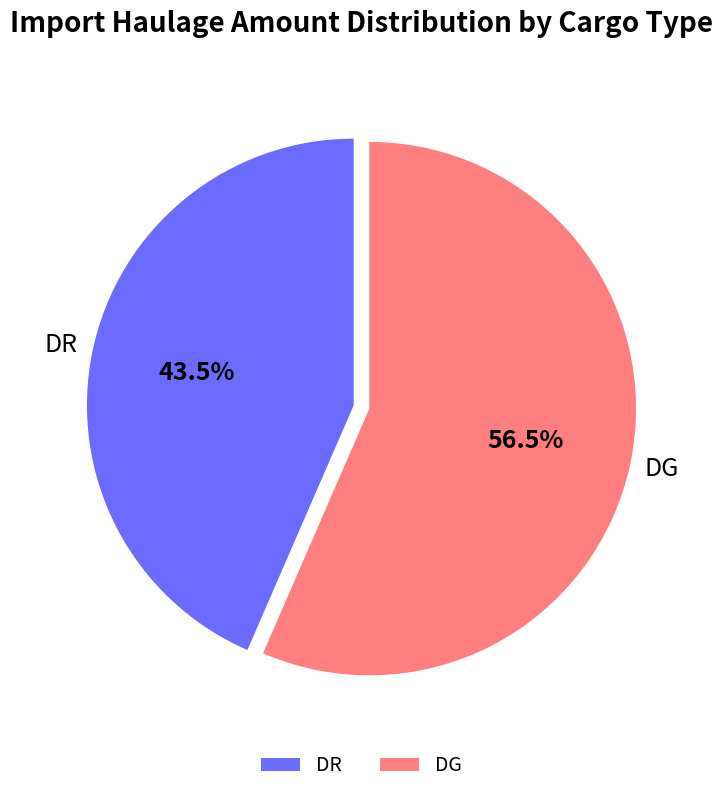

What is the ratio of the value at DG to the value at DR?

1.3